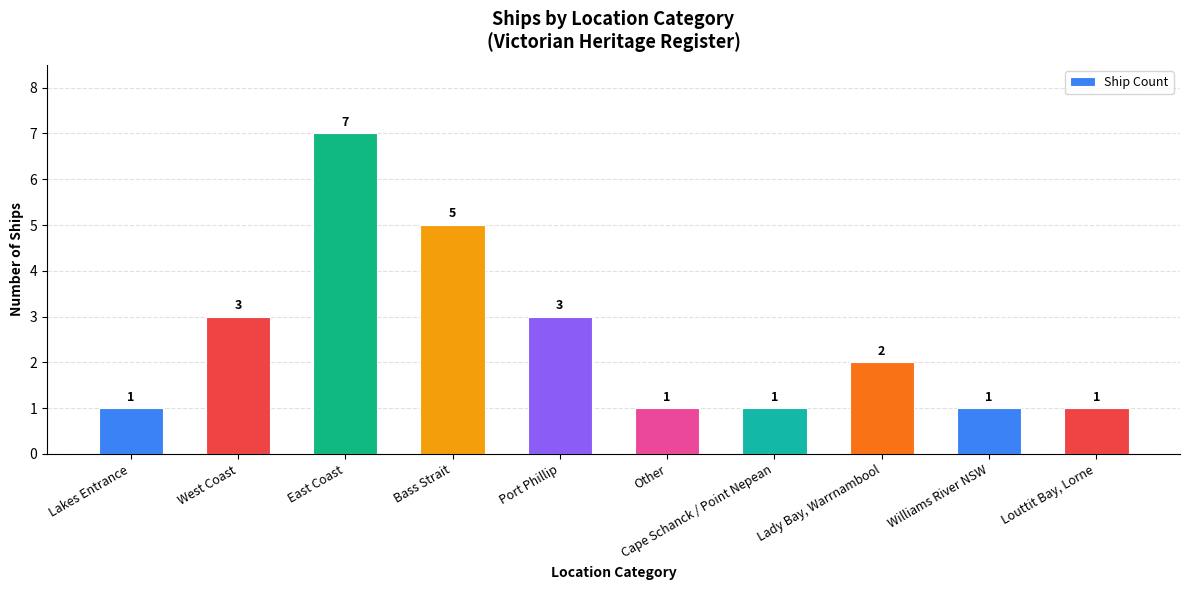

Reading left to right, extract all data points from this chart.

Lakes Entrance=1	West Coast=3	East Coast=7	Bass Strait=5	Port Phillip=3	Other=1	Cape Schanck / Point Nepean=1	Lady Bay, Warrnambool=2	Williams River NSW=1	Louttit Bay, Lorne=1